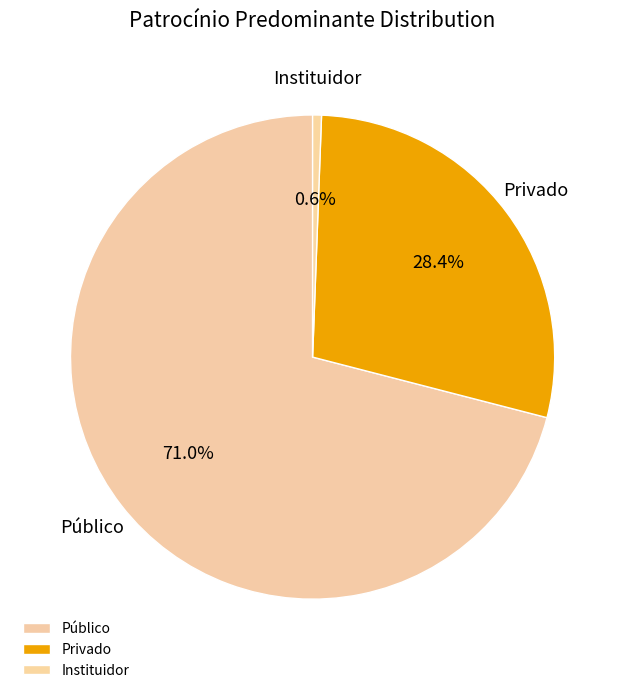

What is the largest slice in the pie chart?

Público